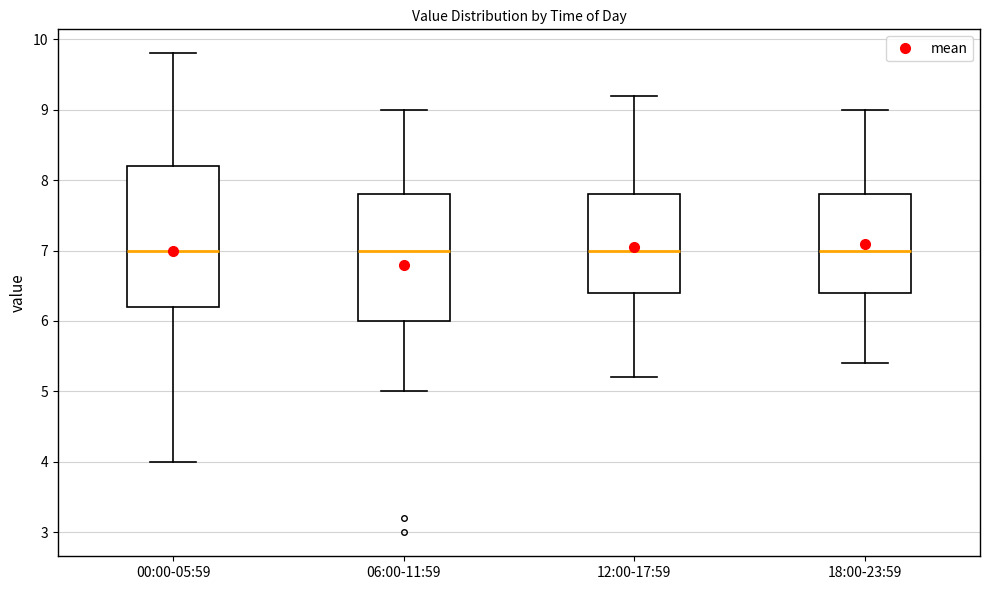

Where is the upper edge of the box for 00:00-05:59 on the y-axis? The values are not printed on the chart, so give them approximately, as read against the axis.

8.2